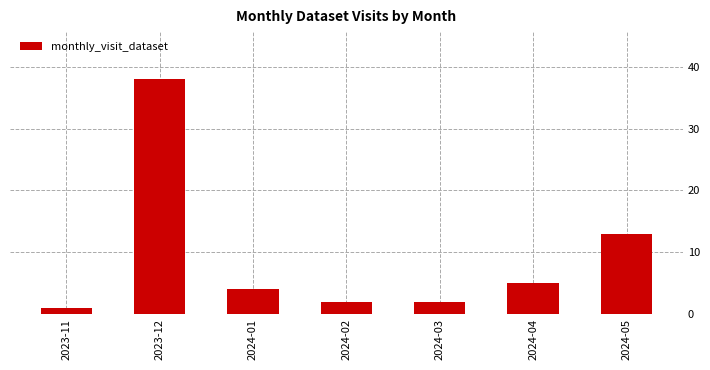

True or false: the data shows 4 at 2024-05.

False